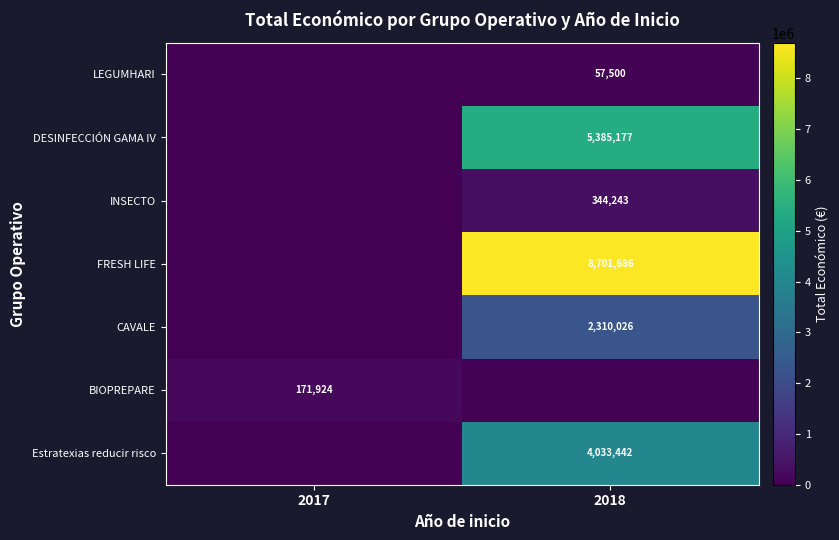

True or false: DESINFECCIÓN GAMA IV has a value of 5385177 at 2018.

True